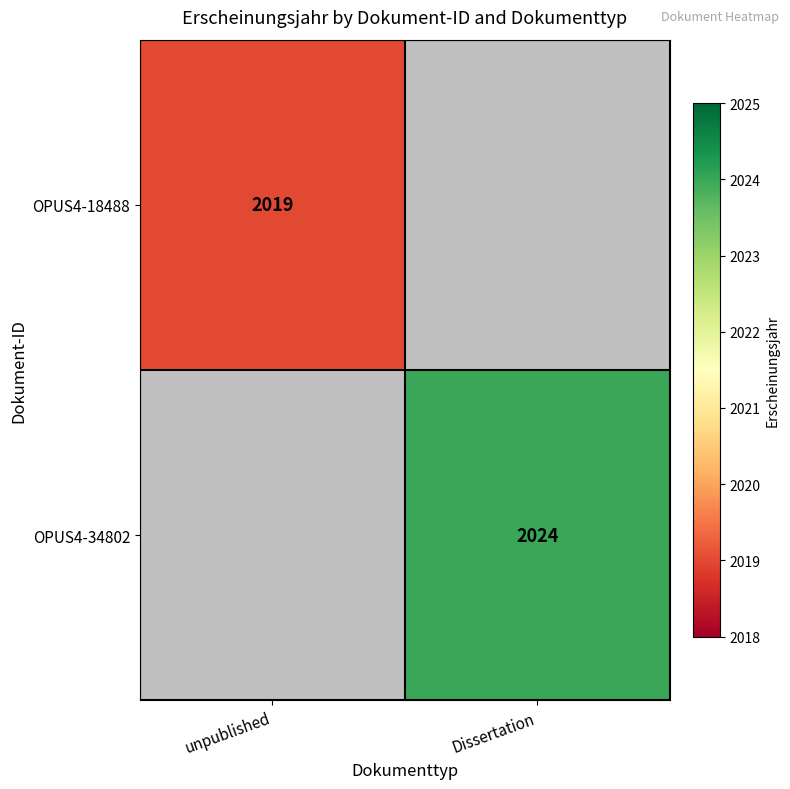

Is it true that OPUS4-34802 equals 1260 at Dissertation?

False